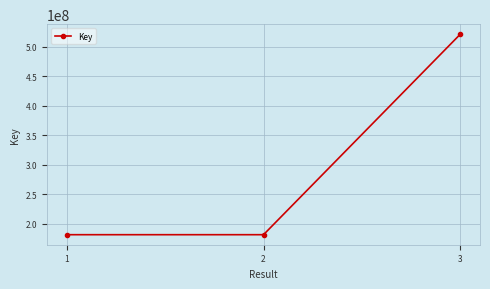

Between 3 and 1, which is larger?

3